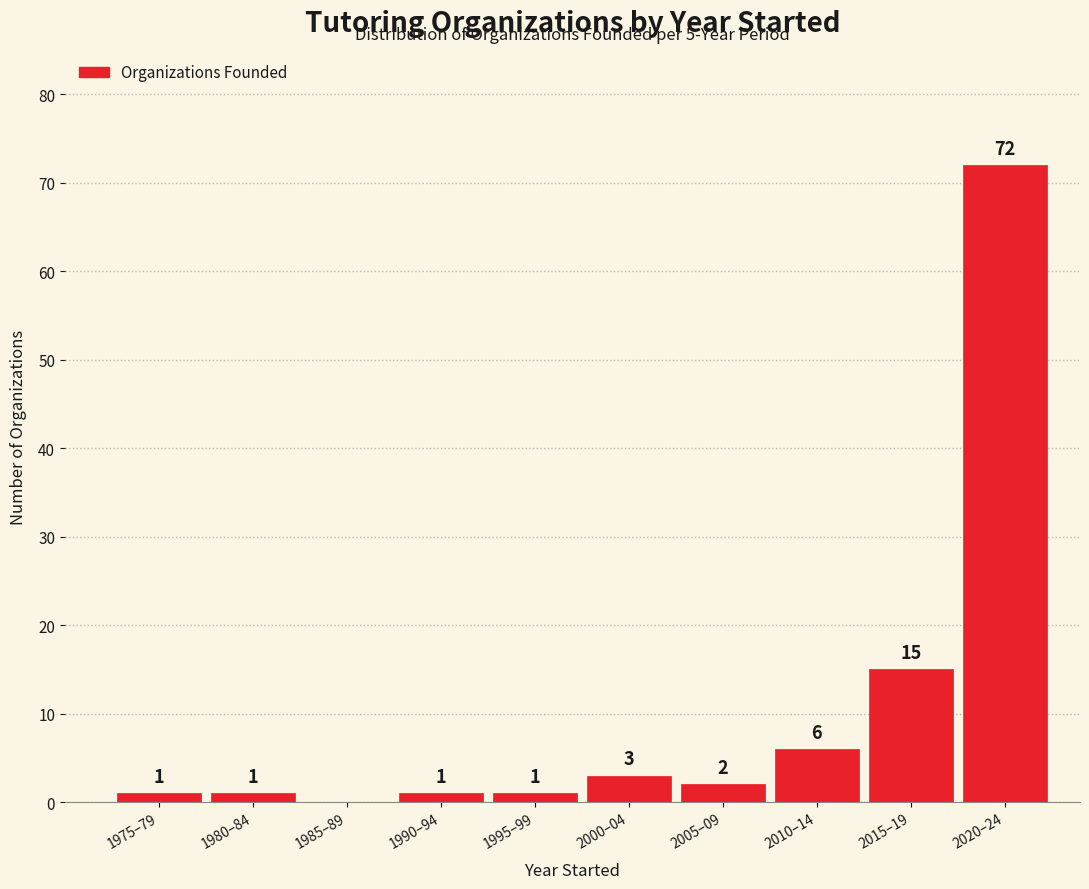

Reading left to right, what are all the values shown in this chart?

1975–79=1	1980–84=1	1985–89=0	1990–94=1	1995–99=1	2000–04=3	2005–09=2	2010–14=6	2015–19=15	2020–24=72